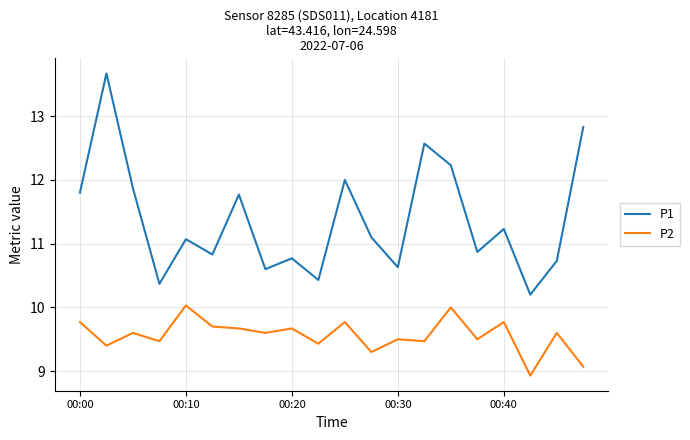

What is the lowest value of the P1 series?

10.2